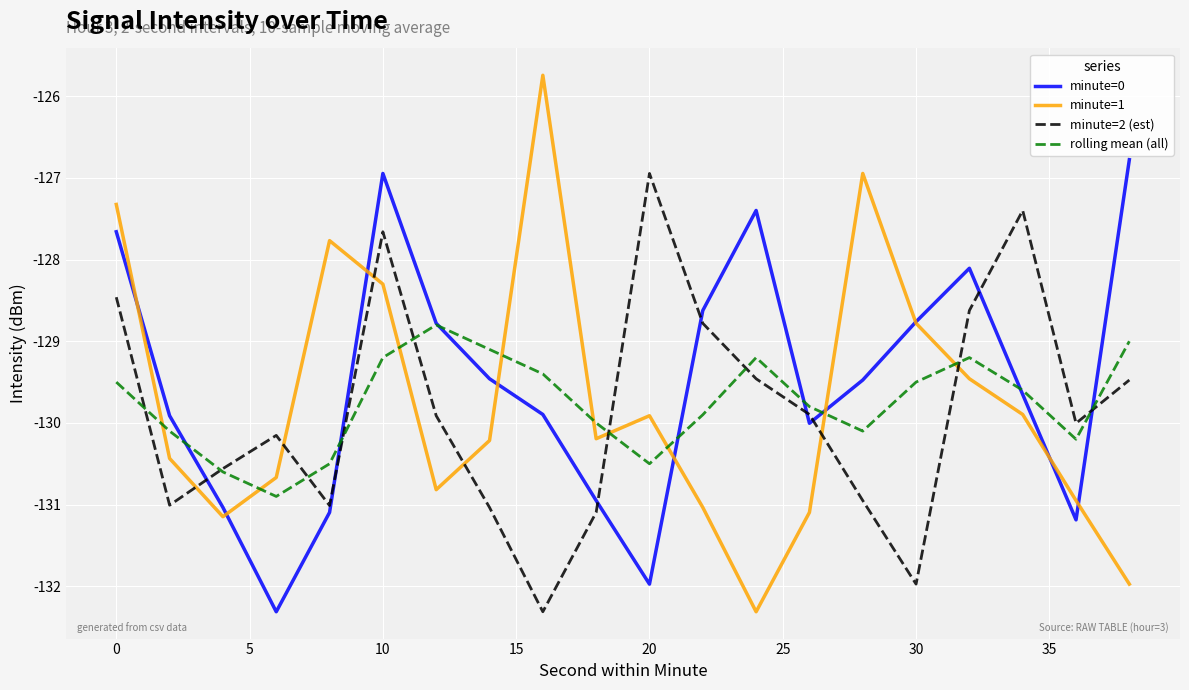

True or false: rolling mean (all) and minute=1 cross at least once.

True